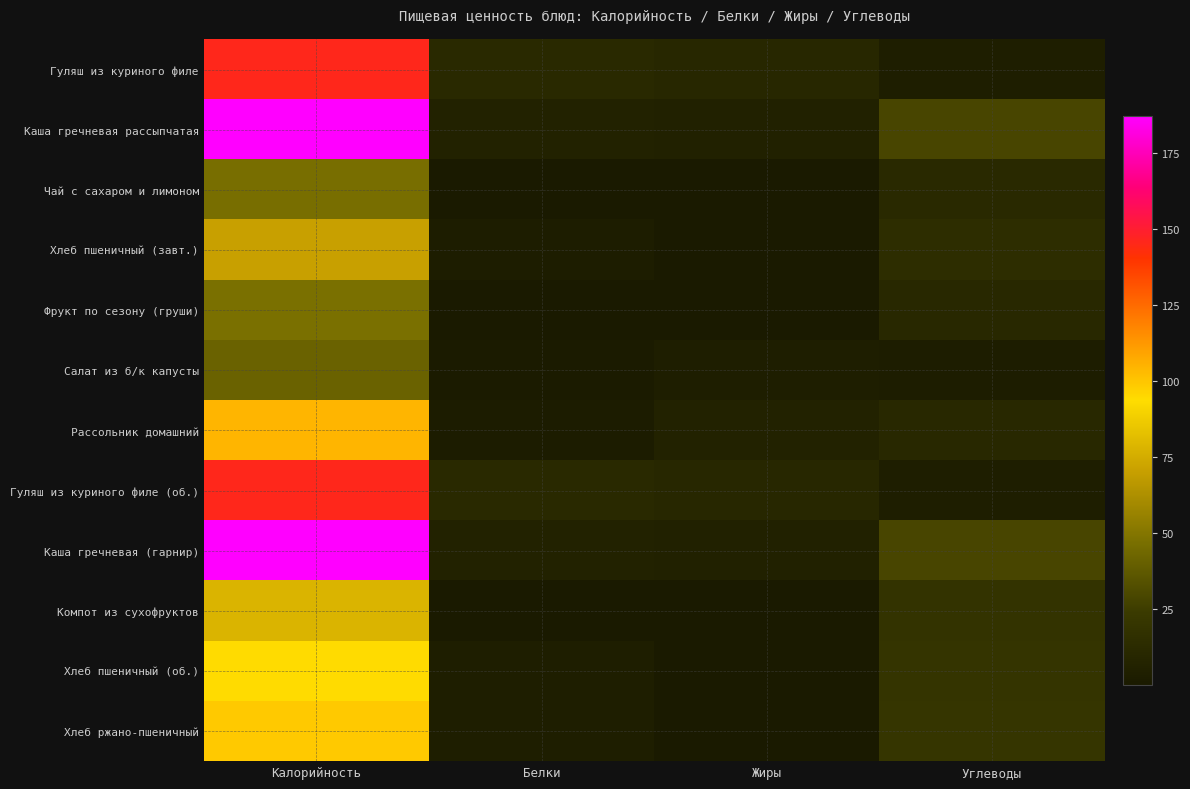

Which label corresponds to the largest value in the chart?

Калорийность